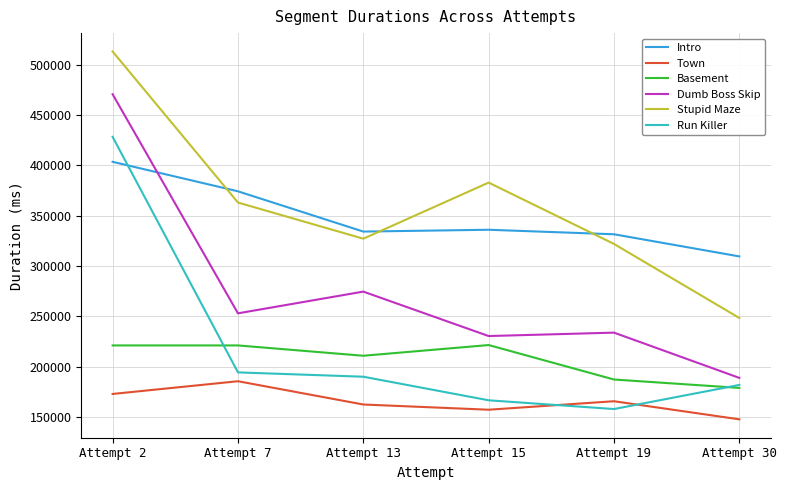

True or false: Stupid Maze has a value of 363040 at Attempt 7.

True